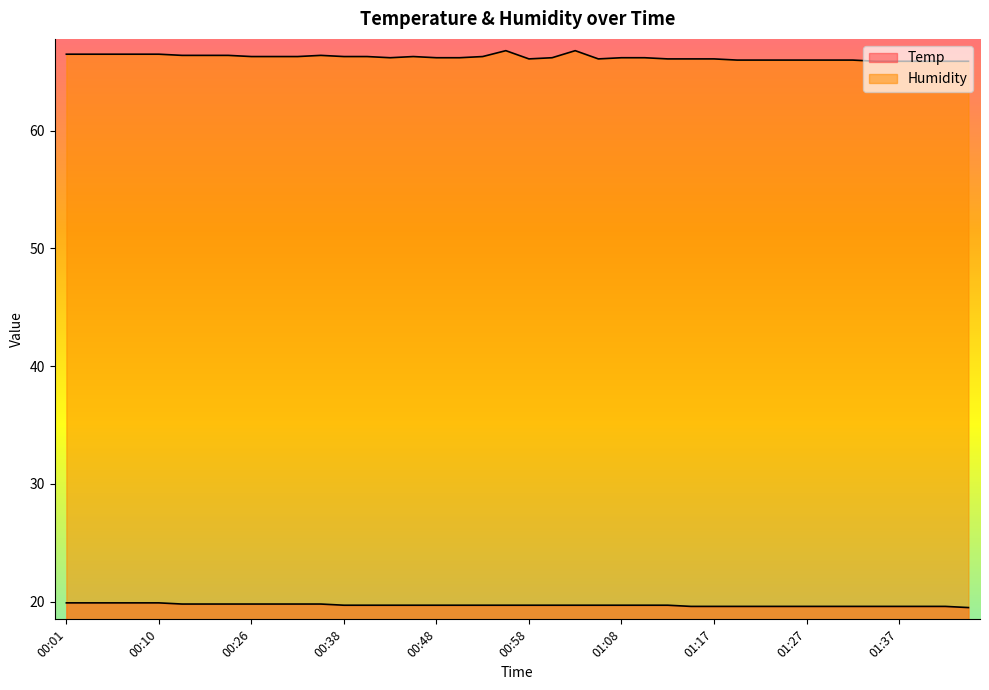

What are all the series names shown in the legend?

Temp, Humidity